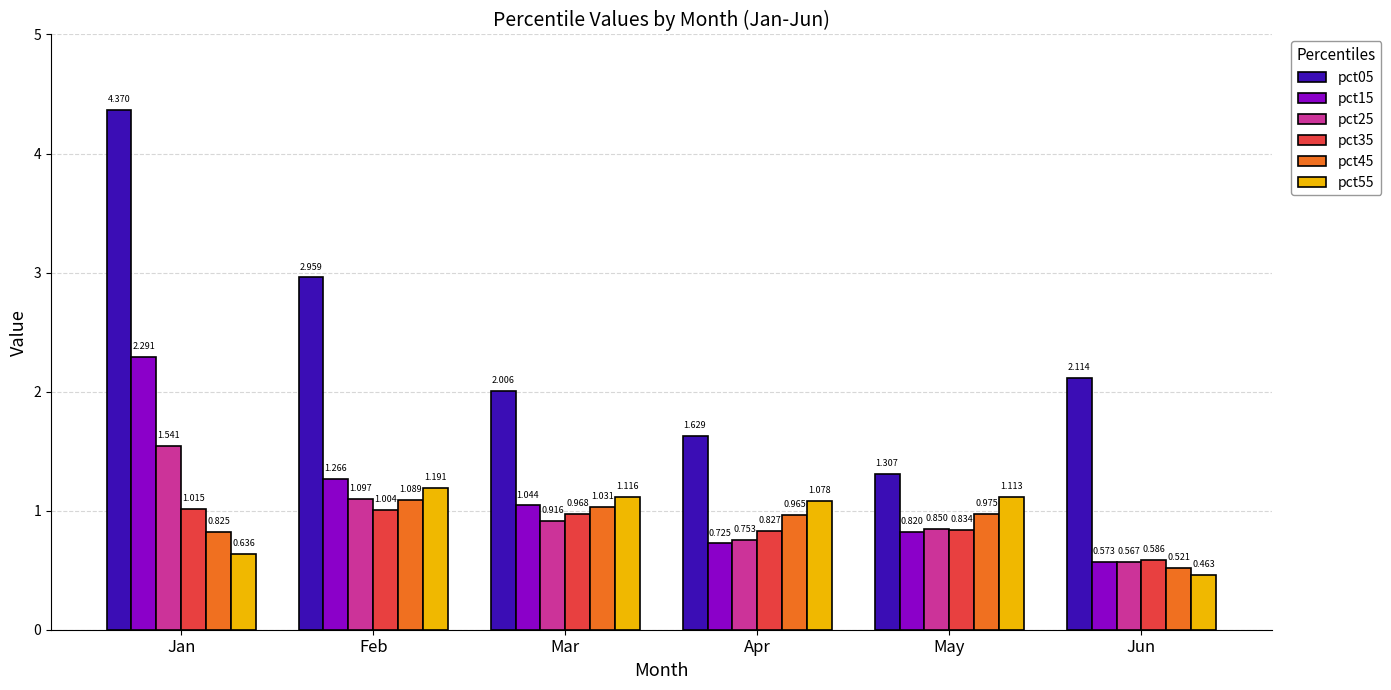

List the series in order of their peak value, highest first.

pct05, pct15, pct25, pct55, pct45, pct35